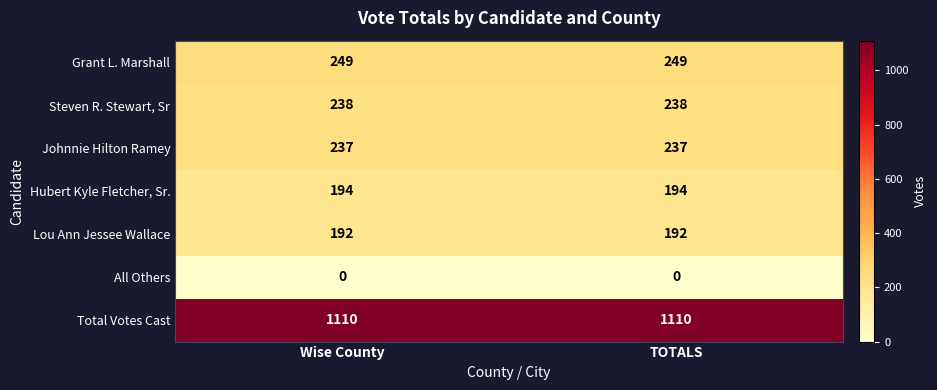

Reading left to right, extract all data points from this chart.

Grant L. Marshall: 249	249
Steven R. Stewart, Sr: 238	238
Johnnie Hilton Ramey: 237	237
Hubert Kyle Fletcher, Sr.: 194	194
Lou Ann Jessee Wallace: 192	192
All Others: 0	0
Total Votes Cast: 1110	1110